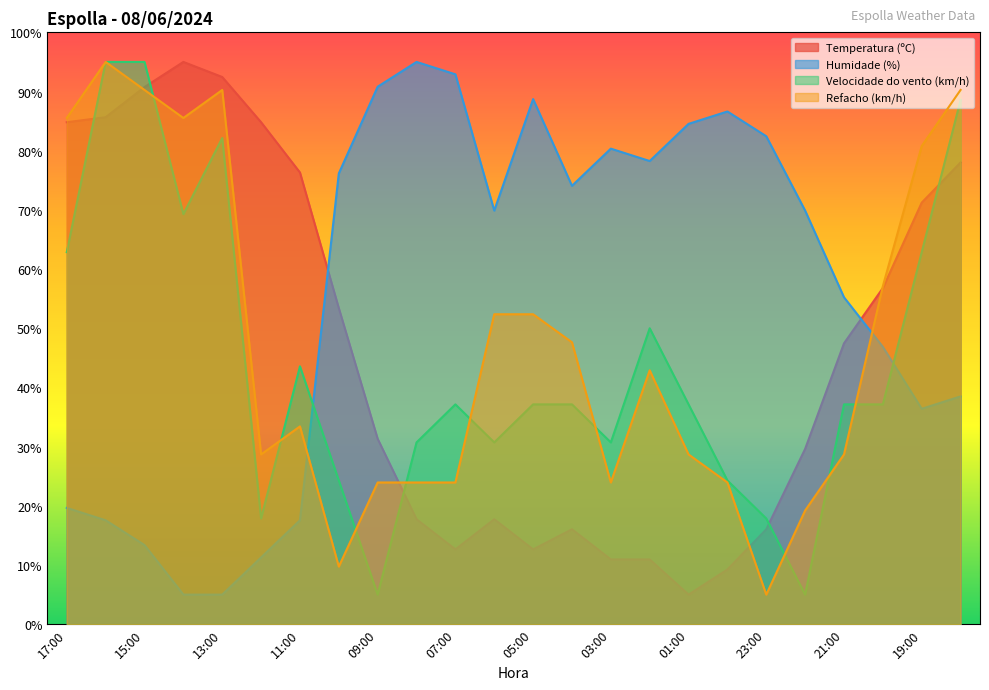

What is the difference between the maximum and minimum values in the Temperatura (ºC) series?

90.0